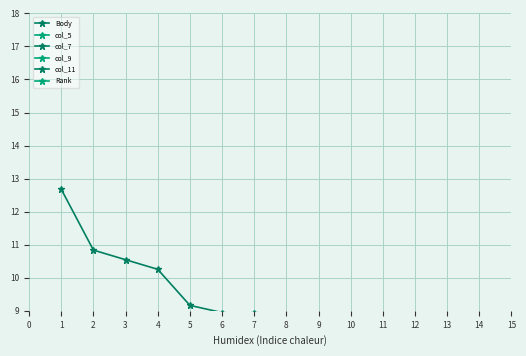

Which series changed the most between 3 and 13?

Body